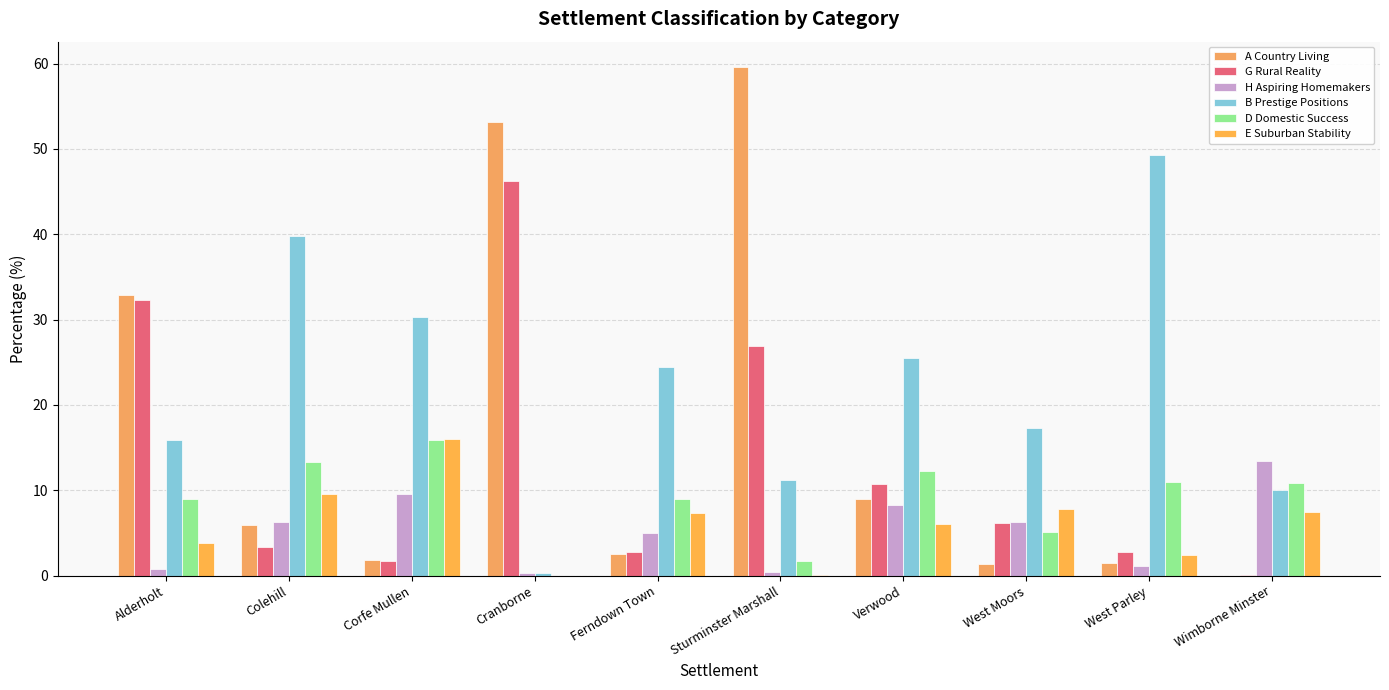

Reading left to right, what are all the values shown in this chart?

A Country Living: Alderholt=32.8	Colehill=6.0	Corfe Mullen=1.9	Cranborne=53.1	Ferndown Town=2.5	Sturminster Marshall=59.6	Verwood=9.0	West Moors=1.3	West Parley=1.5	Wimborne Minster=0.0
G Rural Reality: Alderholt=32.3	Colehill=3.4	Corfe Mullen=1.7	Cranborne=46.3	Ferndown Town=2.8	Sturminster Marshall=26.9	Verwood=10.8	West Moors=6.2	West Parley=2.8	Wimborne Minster=0.0
H Aspiring Homemakers: Alderholt=0.7	Colehill=6.2	Corfe Mullen=9.6	Cranborne=0.3	Ferndown Town=5.0	Sturminster Marshall=0.4	Verwood=8.3	West Moors=6.2	West Parley=1.1	Wimborne Minster=13.4
B Prestige Positions: Alderholt=15.9	Colehill=39.8	Corfe Mullen=30.3	Cranborne=0.3	Ferndown Town=24.5	Sturminster Marshall=11.2	Verwood=25.5	West Moors=17.3	West Parley=49.2	Wimborne Minster=10.1
D Domestic Success: Alderholt=9.0	Colehill=13.3	Corfe Mullen=15.8	Cranborne=0.0	Ferndown Town=9.0	Sturminster Marshall=1.7	Verwood=12.2	West Moors=5.1	West Parley=10.9	Wimborne Minster=10.9
E Suburban Stability: Alderholt=3.8	Colehill=9.6	Corfe Mullen=16.0	Cranborne=0.0	Ferndown Town=7.4	Sturminster Marshall=0.1	Verwood=6.0	West Moors=7.8	West Parley=2.5	Wimborne Minster=7.4